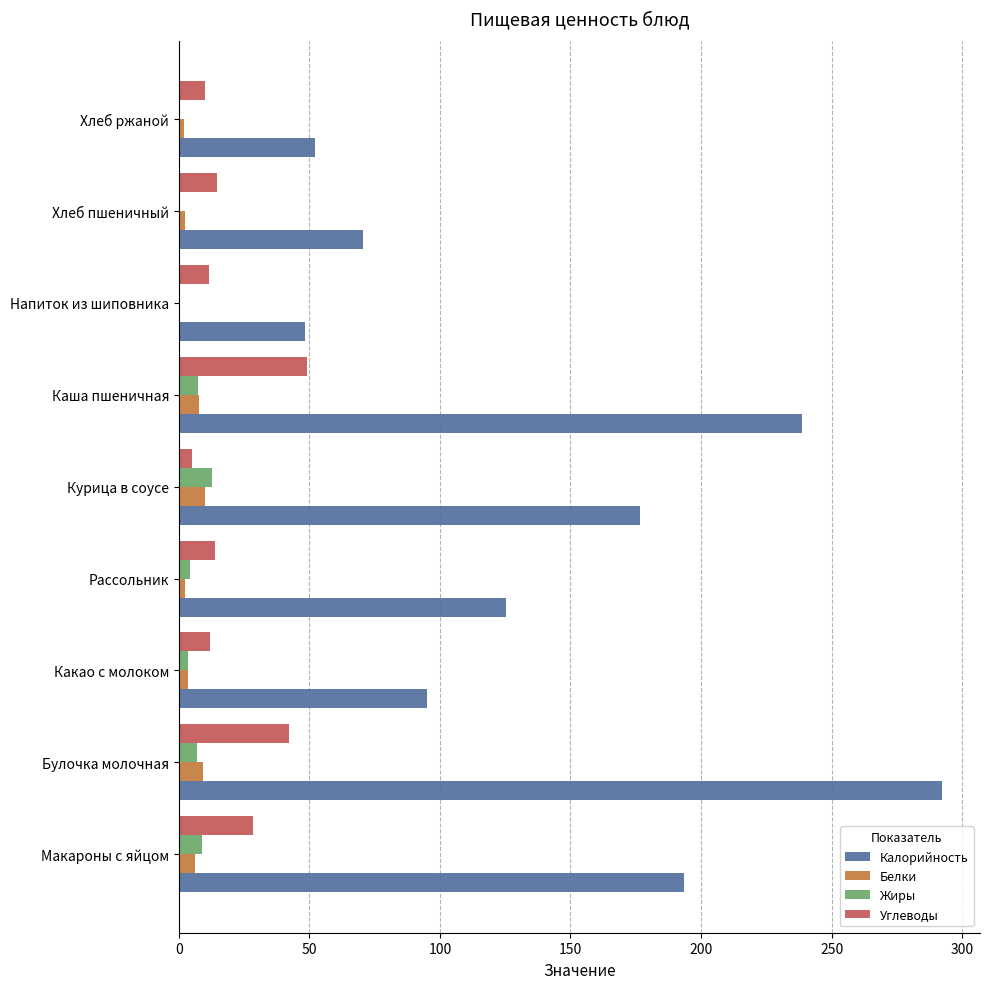

What is the highest value of the Калорийность series?

292.2